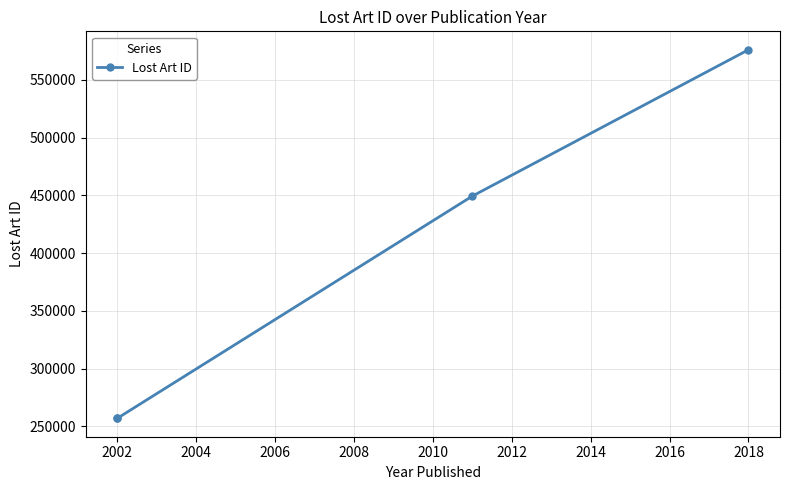

True or false: there are more than 0 points higher than both neighbors.

False